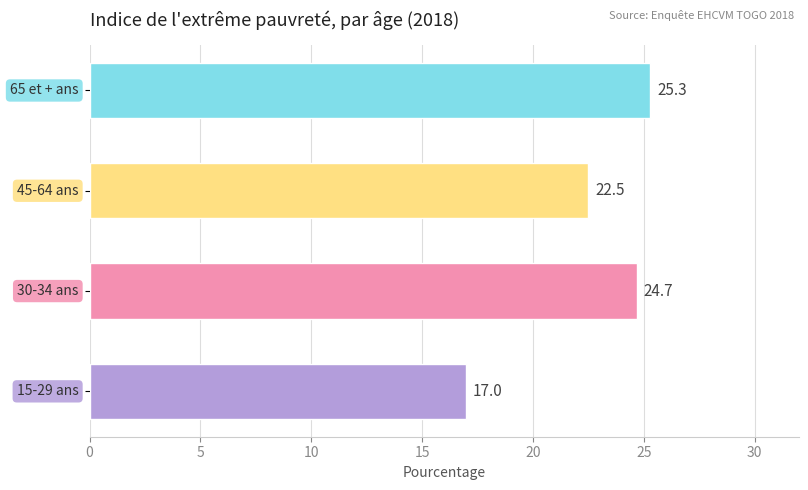

What is the sum of all values?

89.5